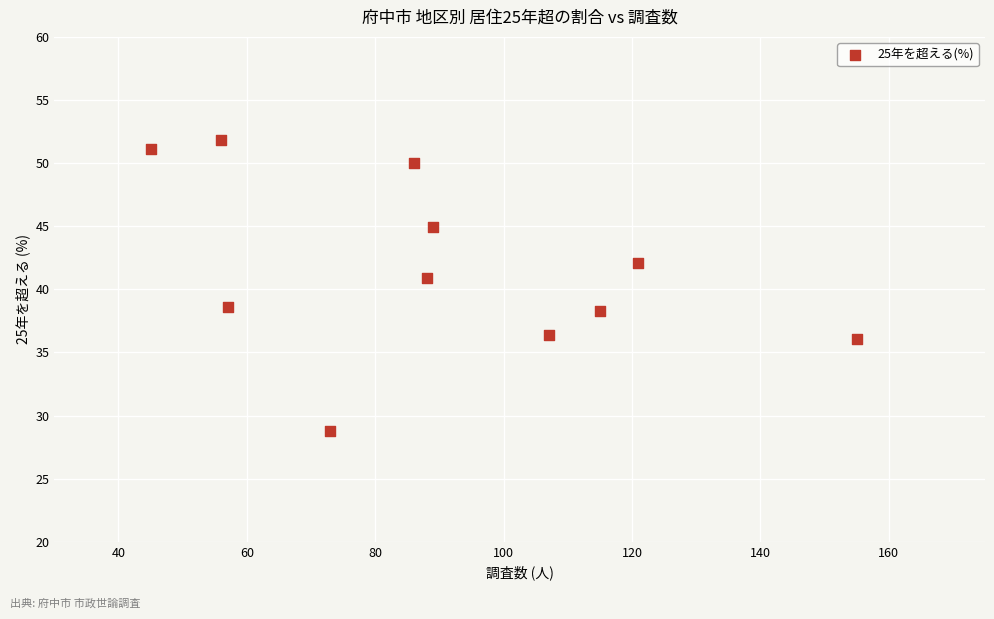

What Y value in the scatter plot is closest to 40?

40.9